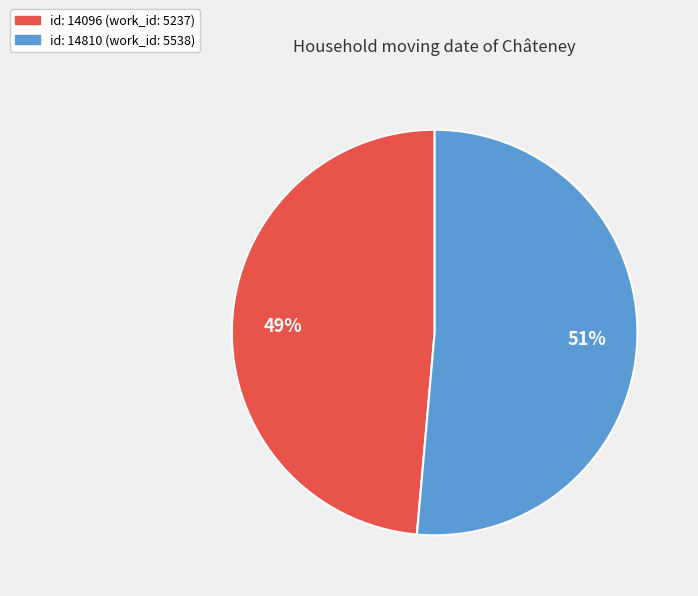

To the nearest percent, what is the average slice percentage?

50%